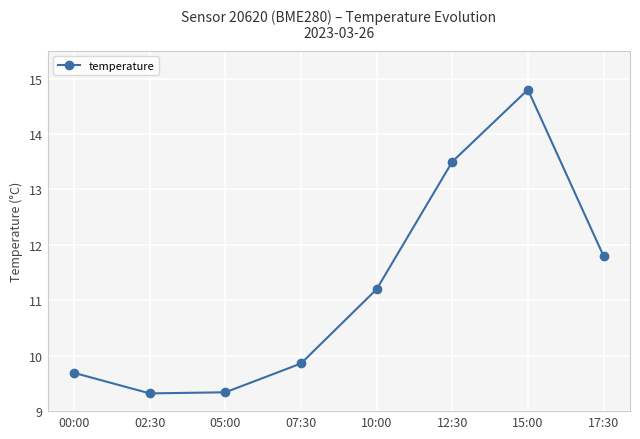

What position from the left is 17:30?

8